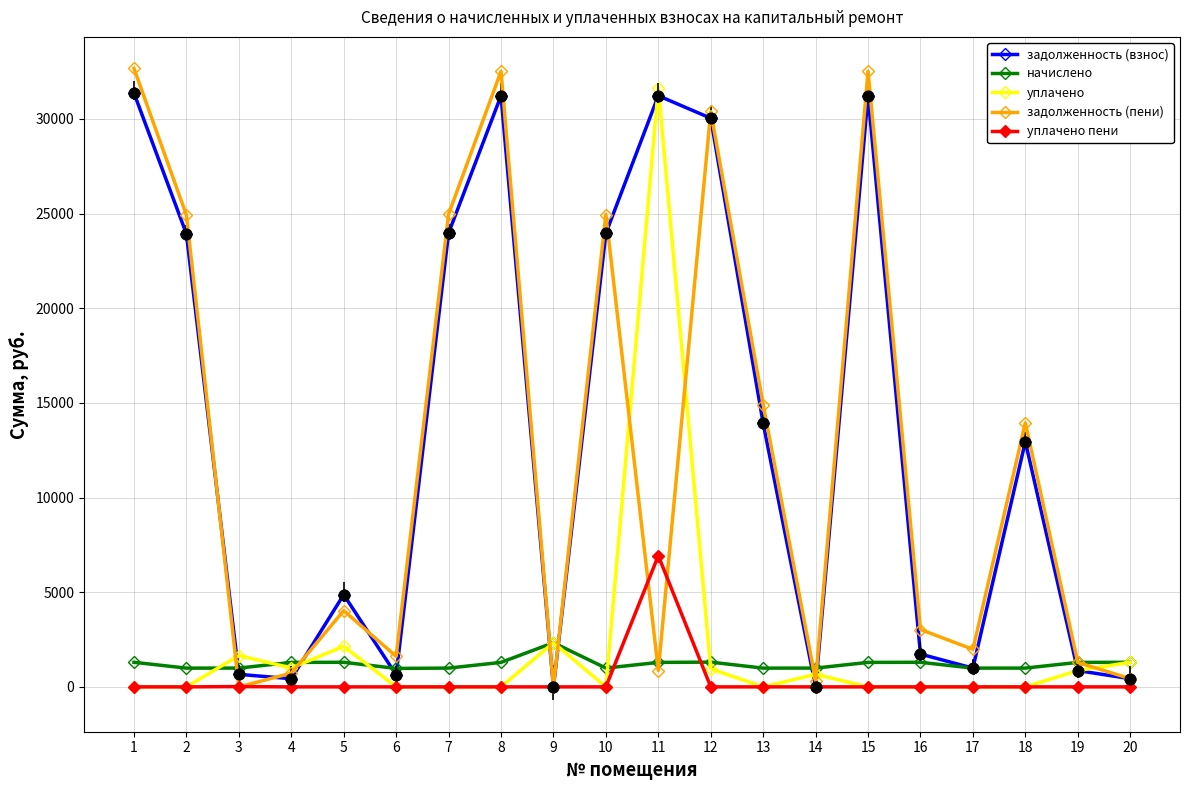

At which category is the sum across all series the highest?

11